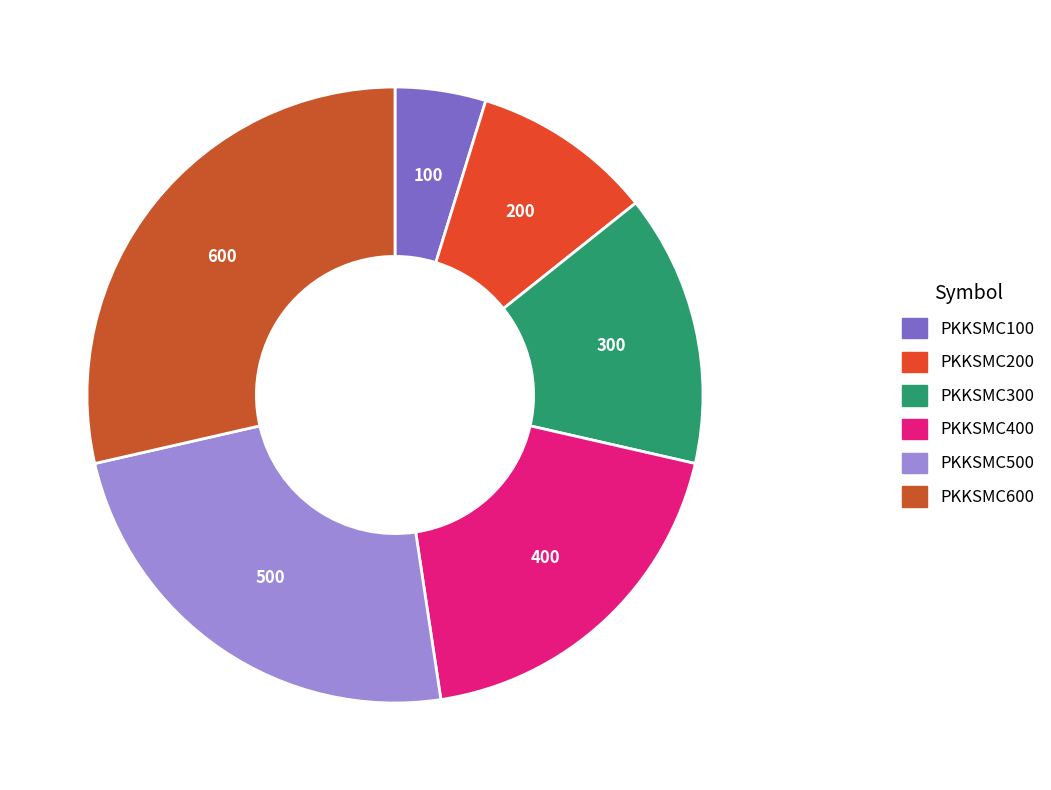

Is there a majority slice in this chart?

No